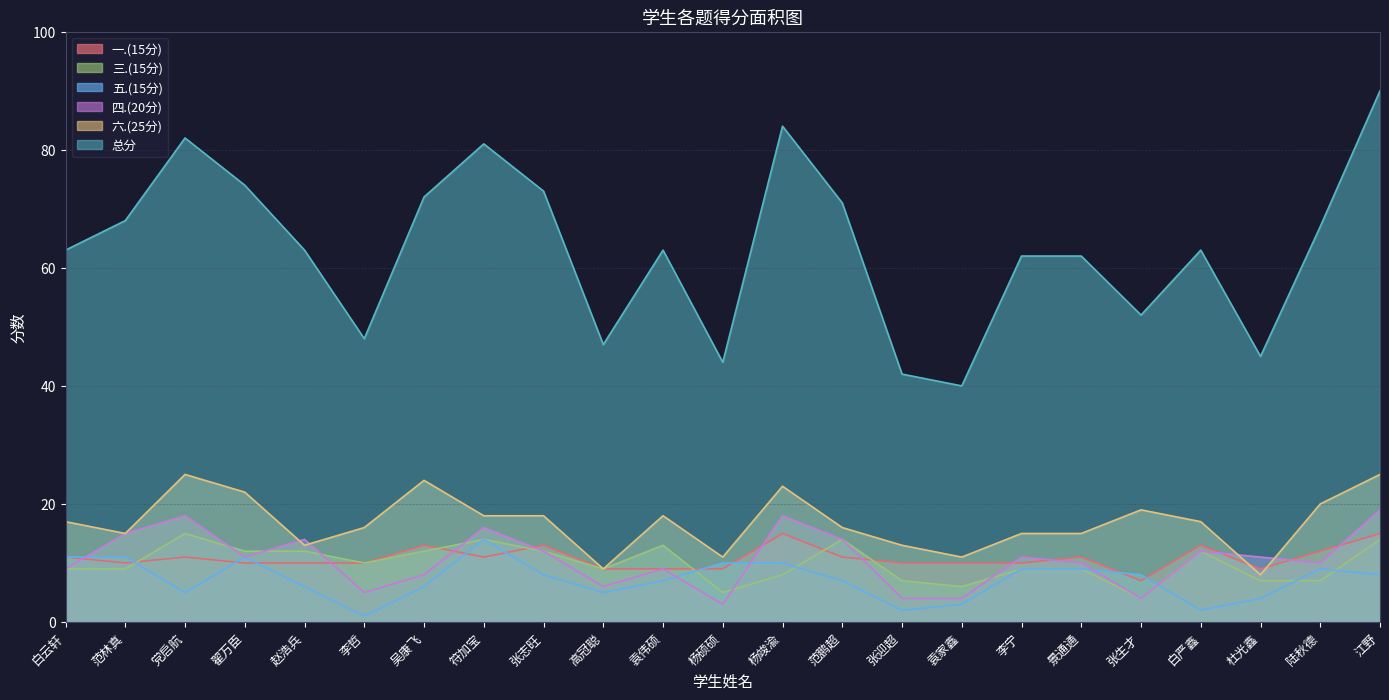

In 五.(15分), how many points are higher than both neighbors (excluding endpoints)?

3